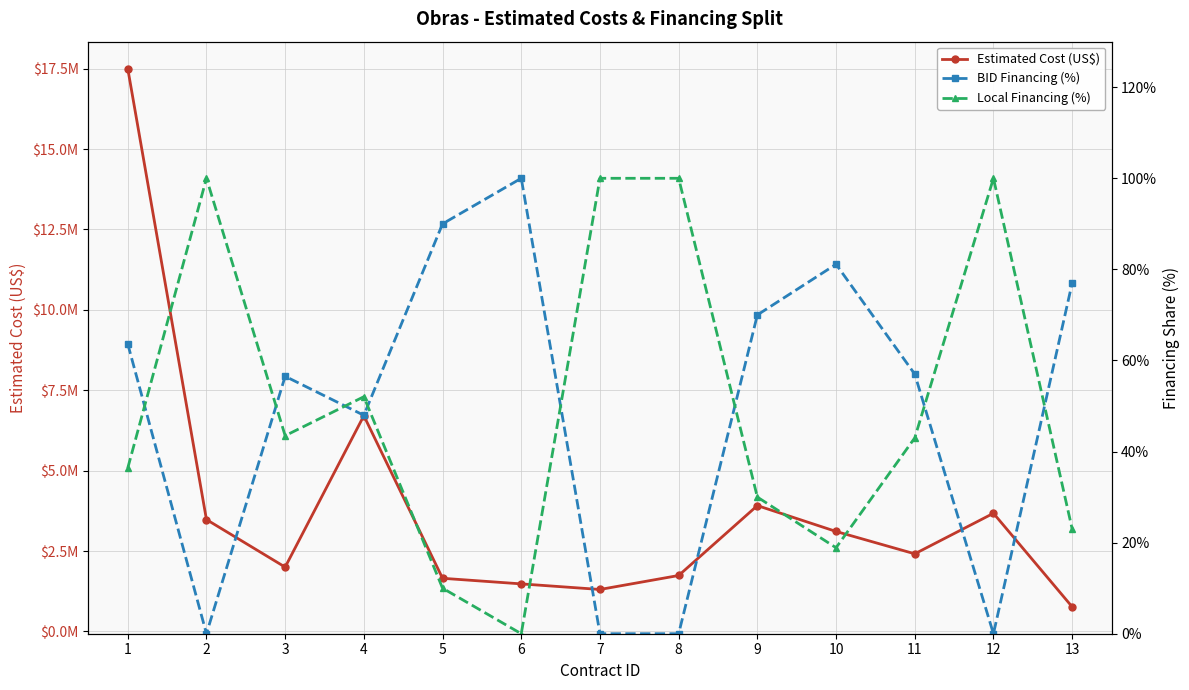

What is the maximum value shown in the chart?

17503719.0